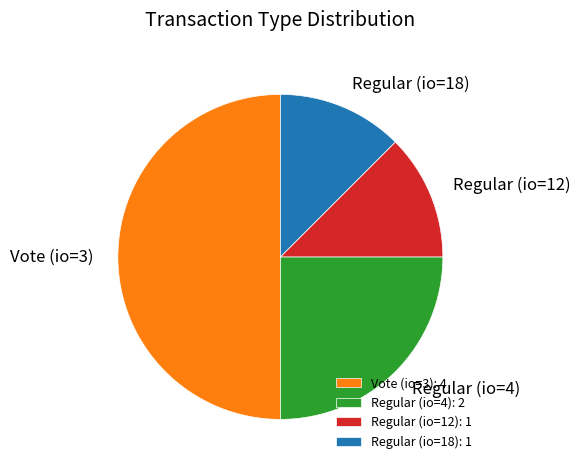

What is the ratio of the value at Vote (io=3): 4 to the value at Regular (io=12): 1?

4.0